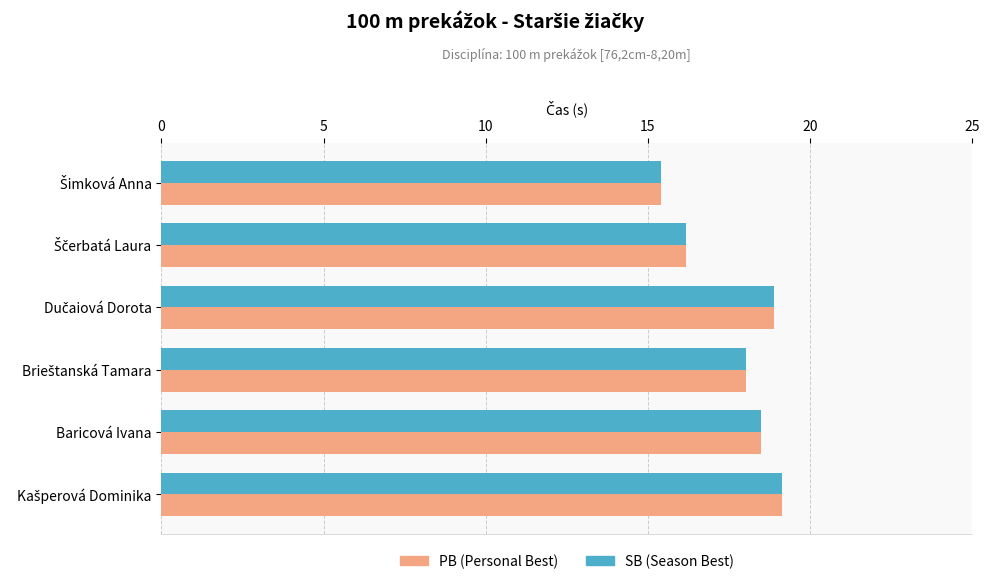

What is the greatest value displayed?

19.1